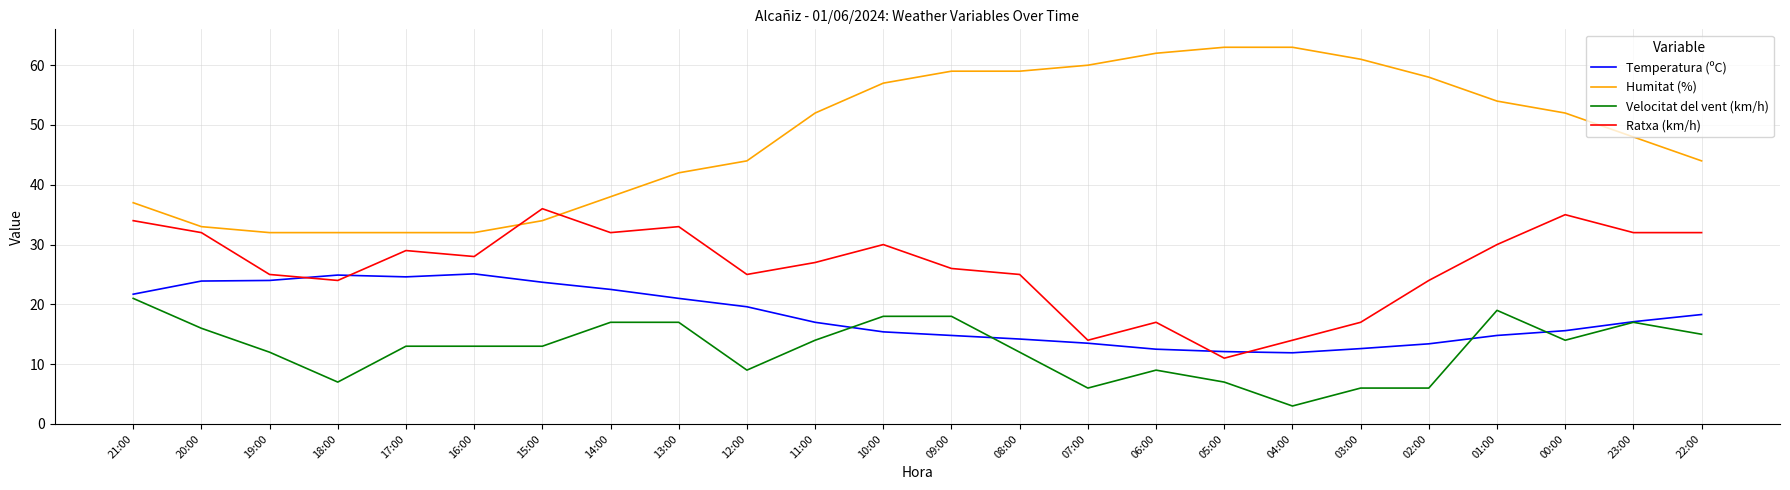

What position from the right is 23:00?

2